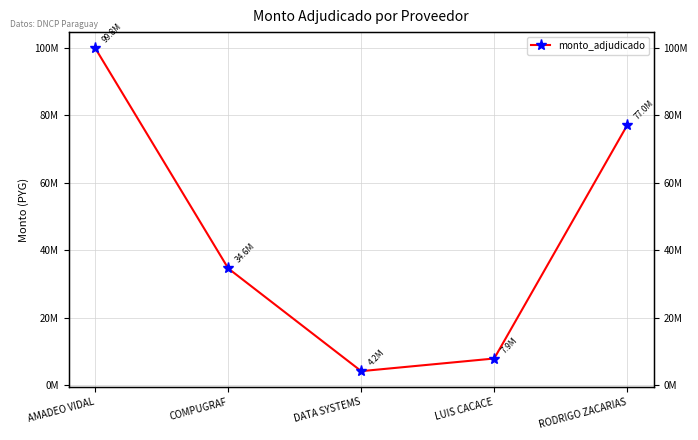

What is the sum of all values?

223424772